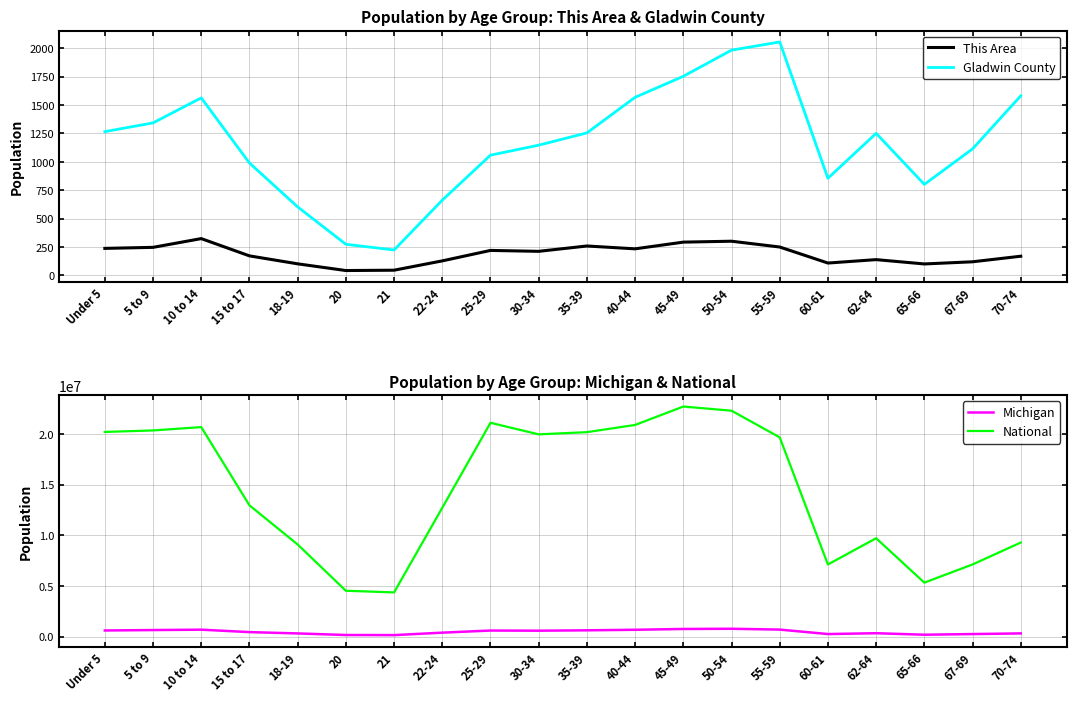

Which series has the widest spread of values?

National